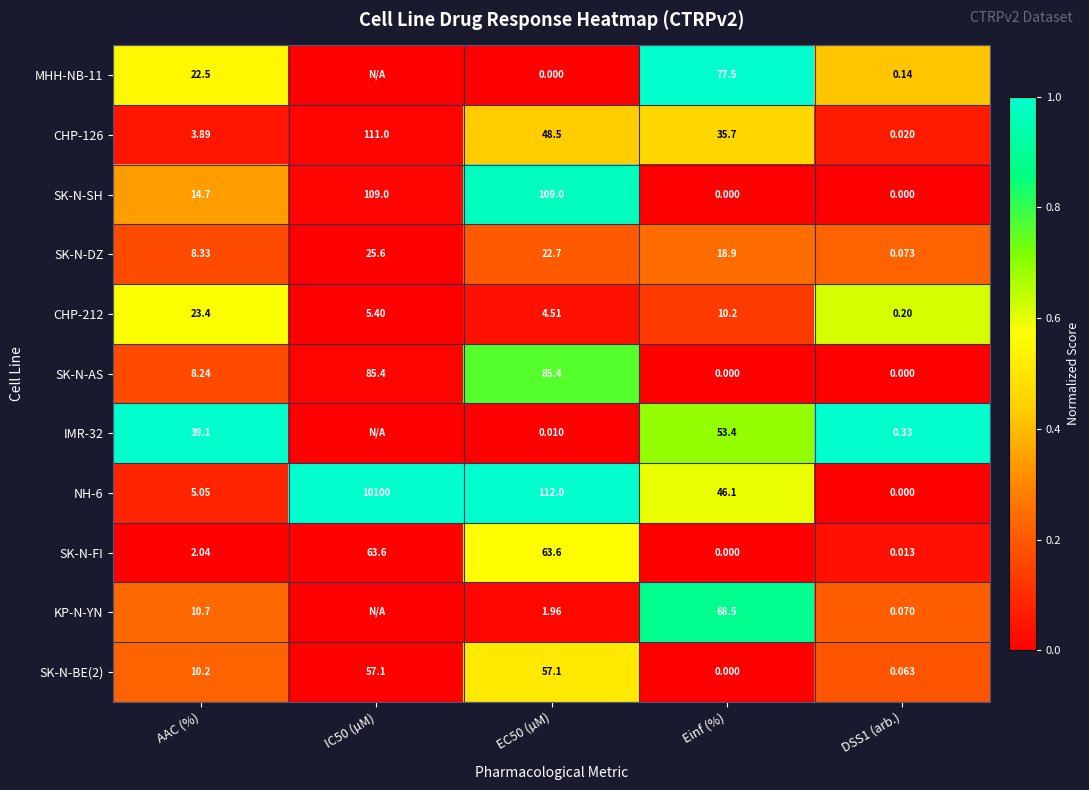

At which category does the chart reach its minimum across all series?

IC50 (µM)